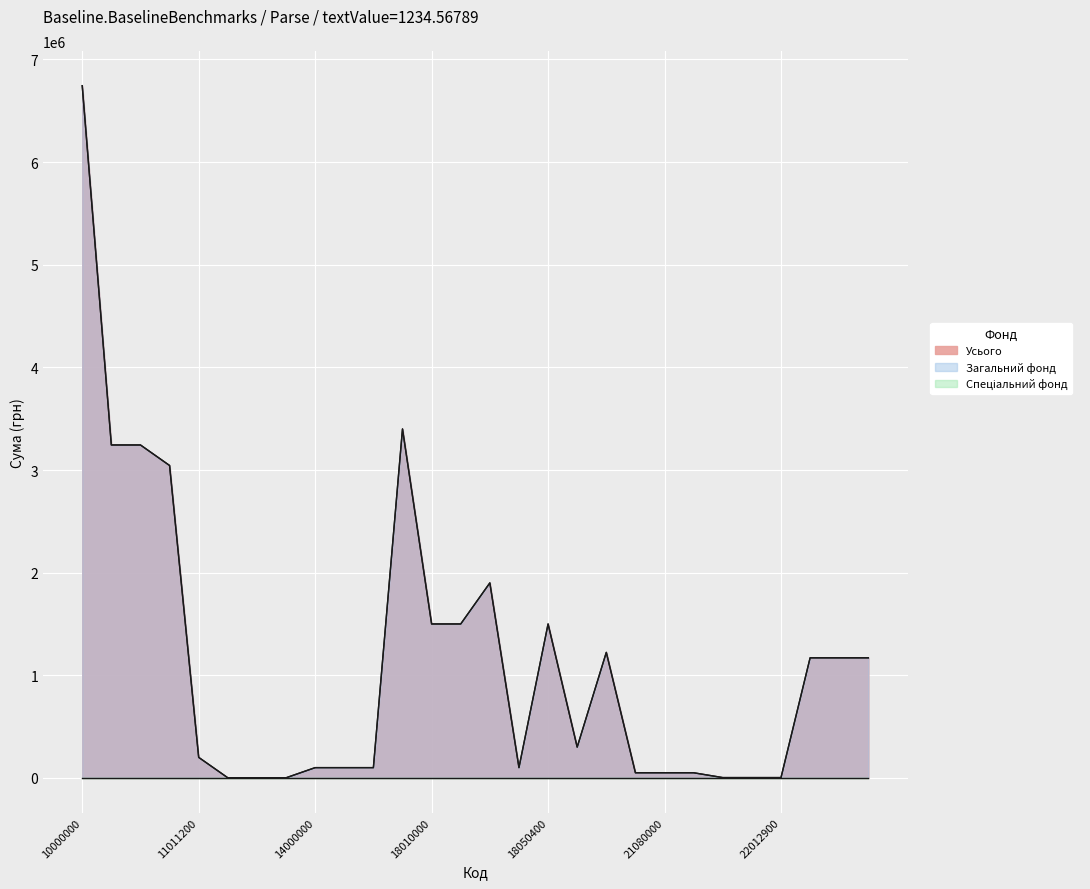

True or false: Усього and Загальний фонд cross at least once.

False